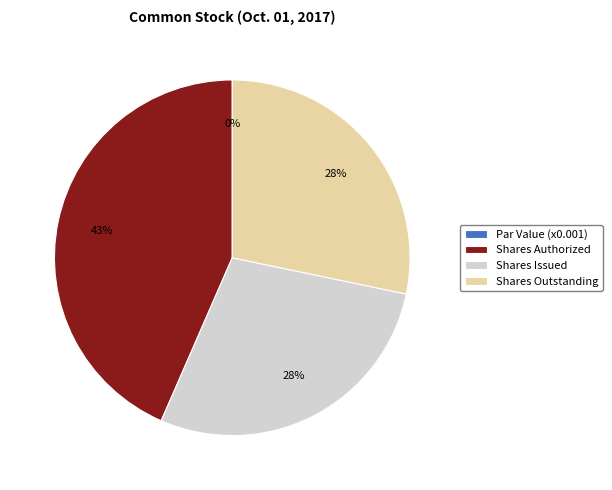

Rank the categories by value from lowest to highest.

Common stock, par value, Common stock, shares issued, Common stock, shares outstanding, Common stock, shares authorized